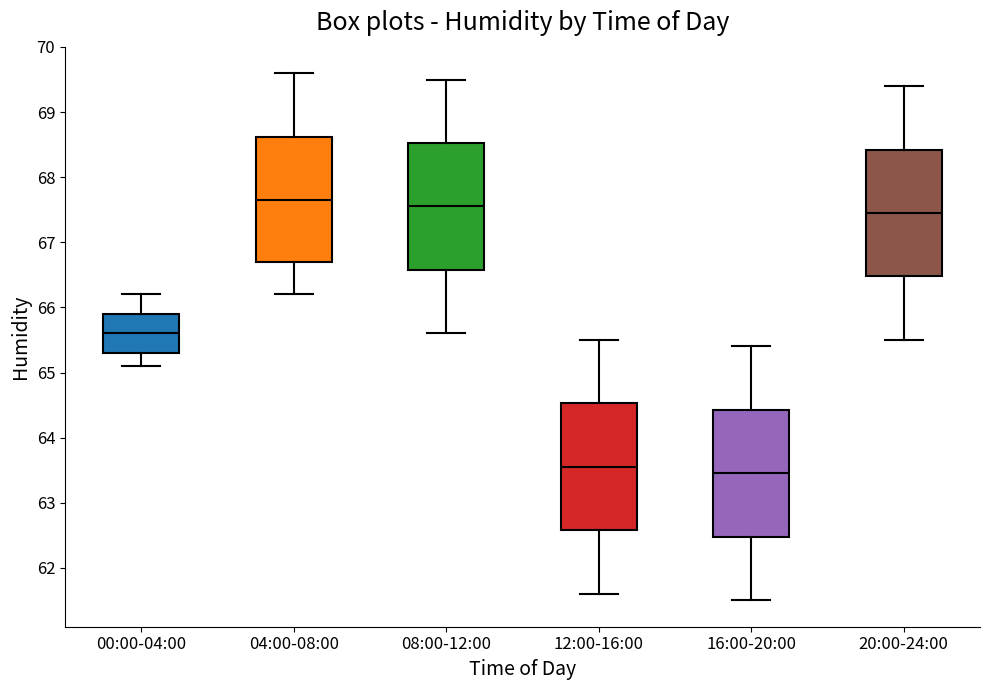

Where does the median line of the box for 16:00-20:00 sit on the y-axis? The values are not printed on the chart, so give them approximately, as read against the axis.

63.5